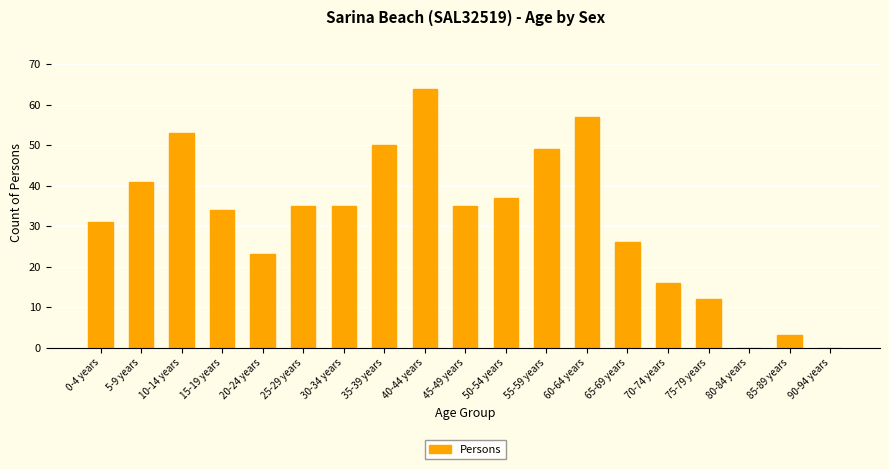

What is the greatest value displayed?

64